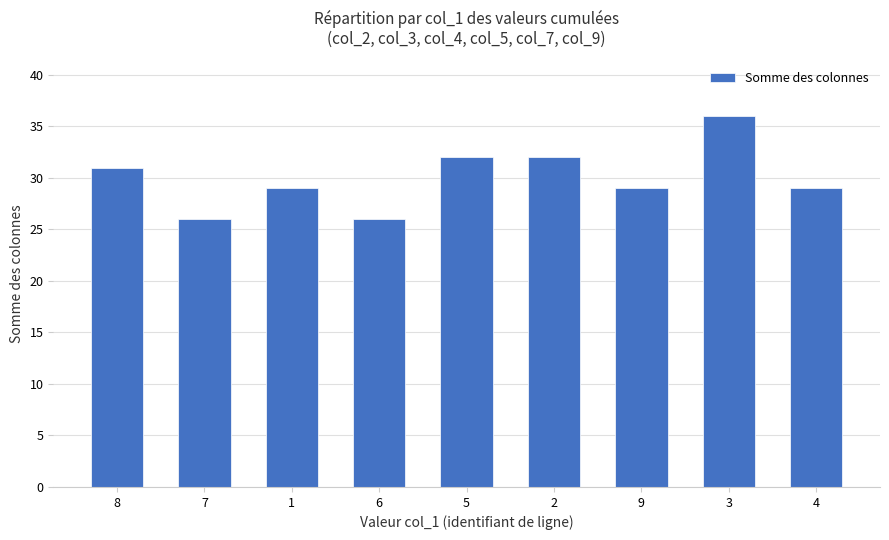

What is the difference between the maximum and minimum values?

10